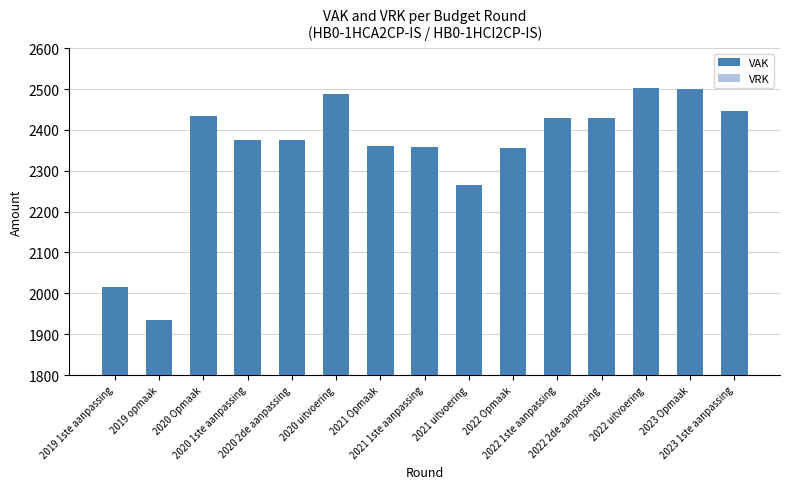

How many bars are there in total?

15